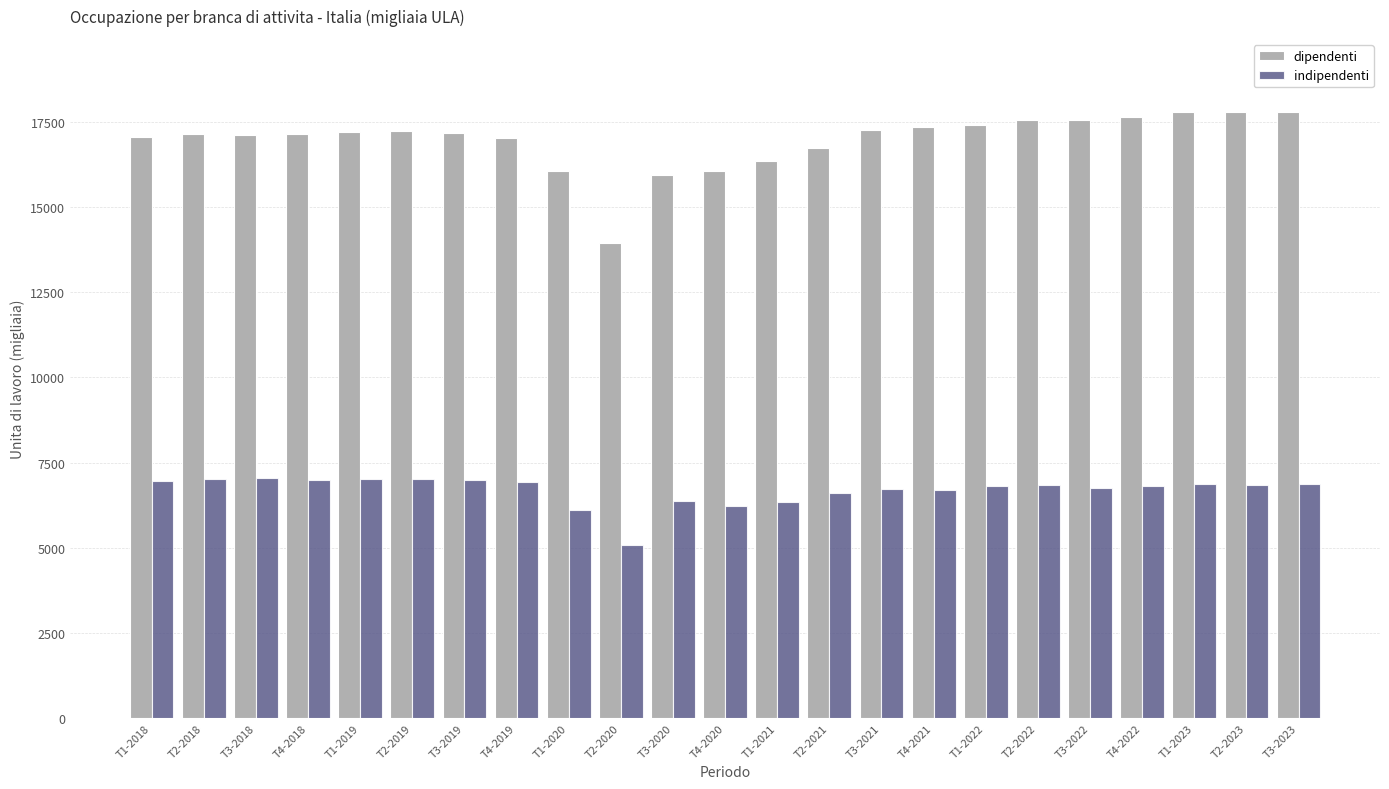

Which series has the widest spread of values?

dipendenti